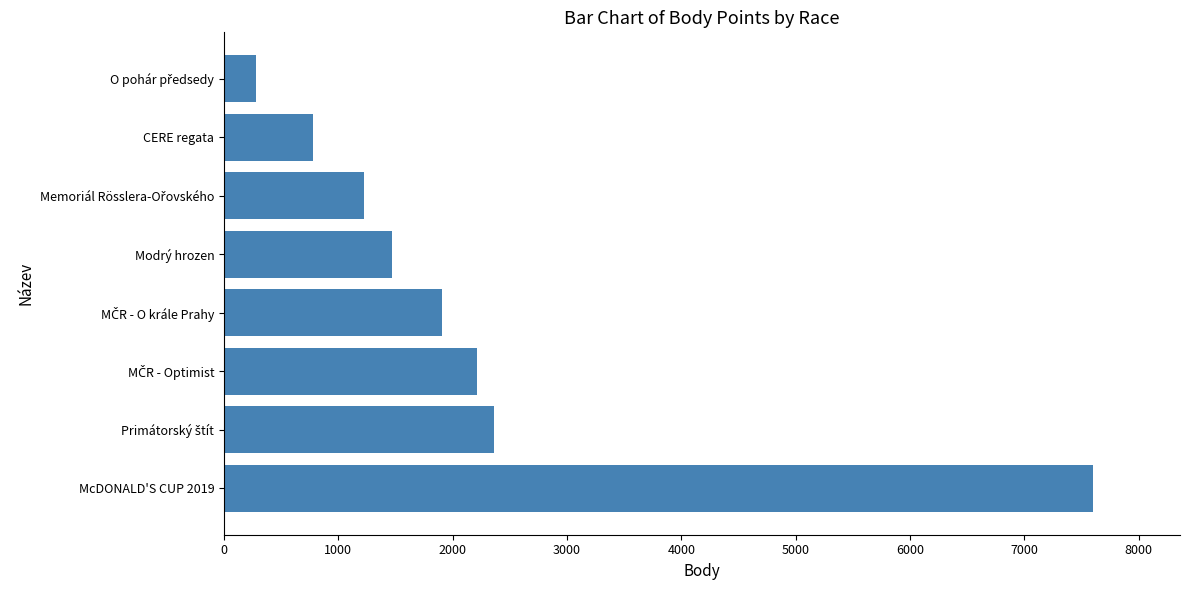

What is the minimum value shown in the chart?

277